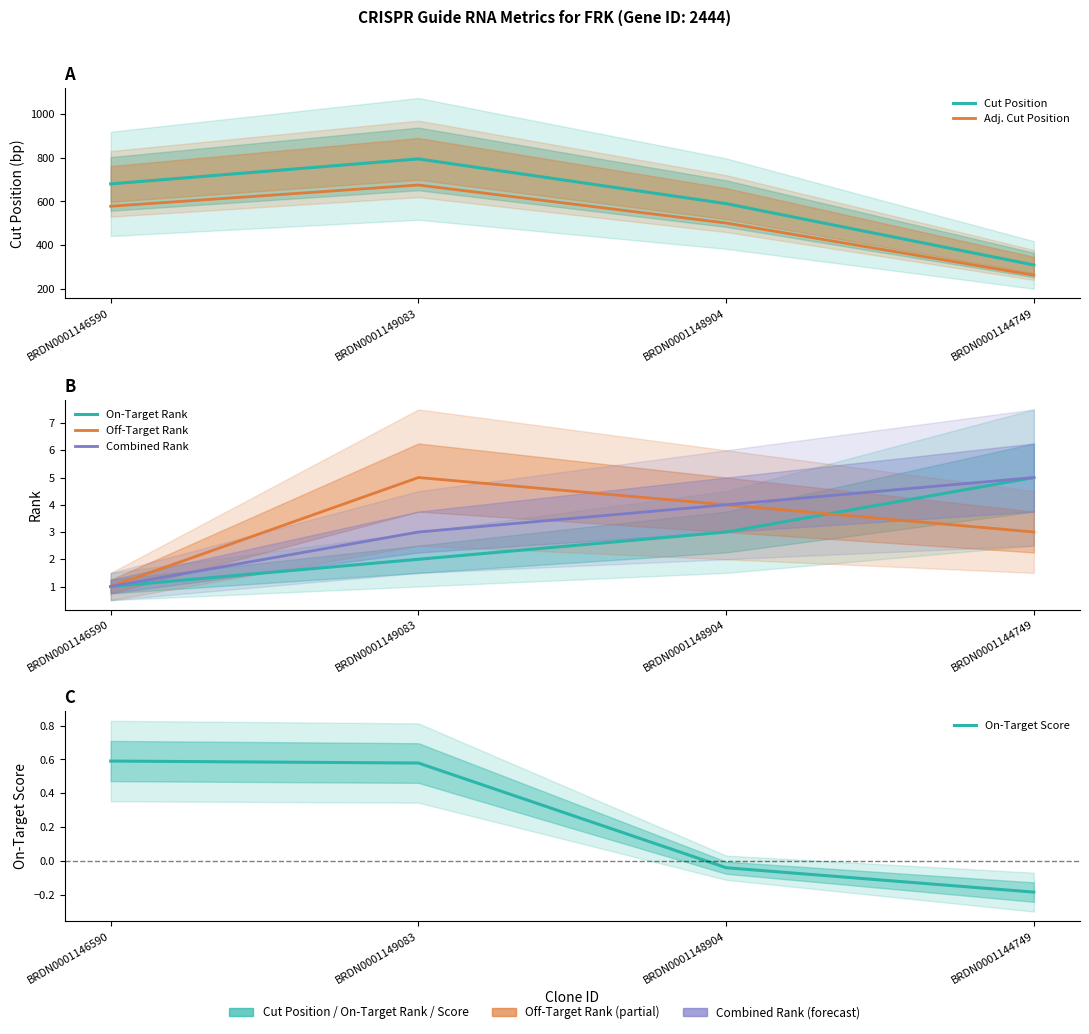

Which series has the largest total across all categories?

Cut Position